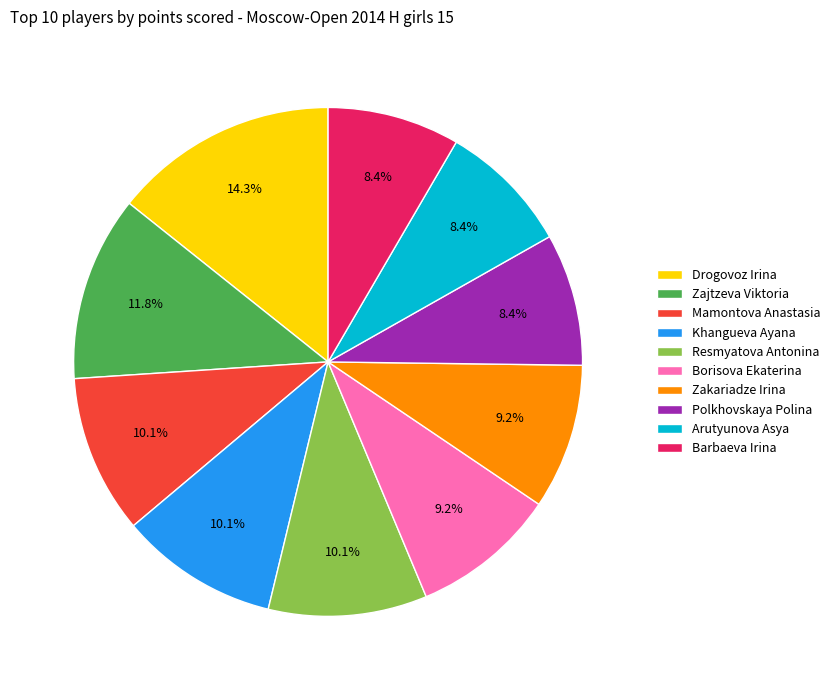

Does Zakariadze Irina represent more than half of the total?

No